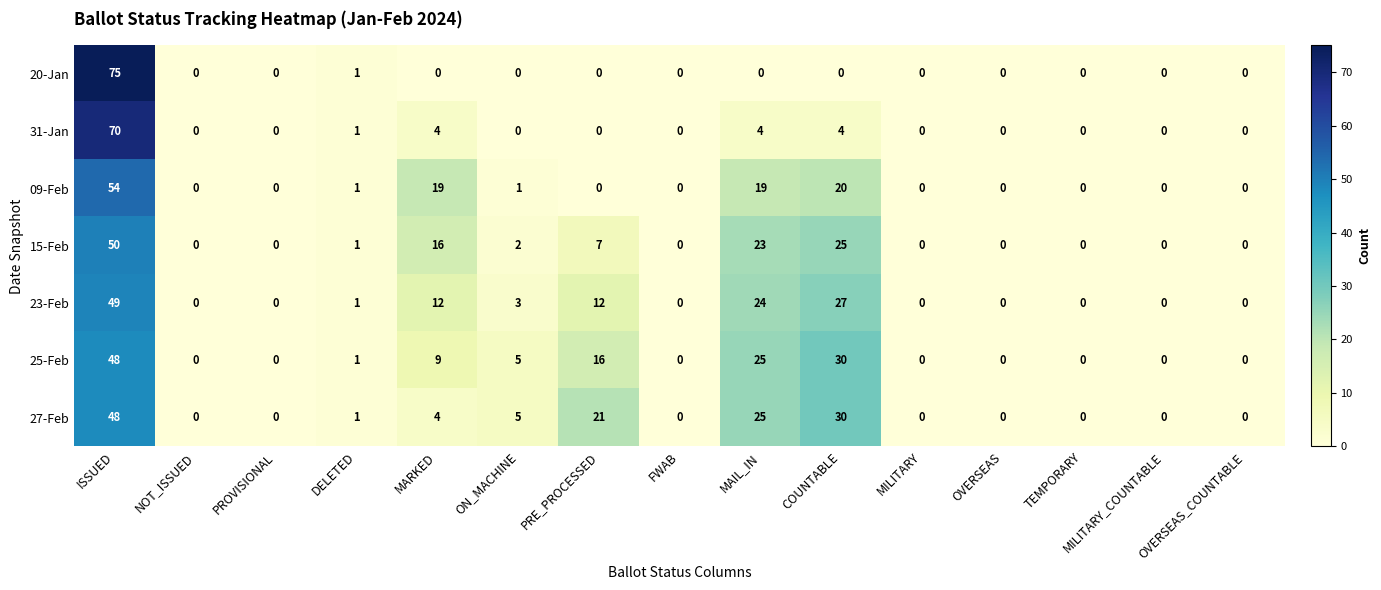

At how many categories does at least one series exceed 74?

1